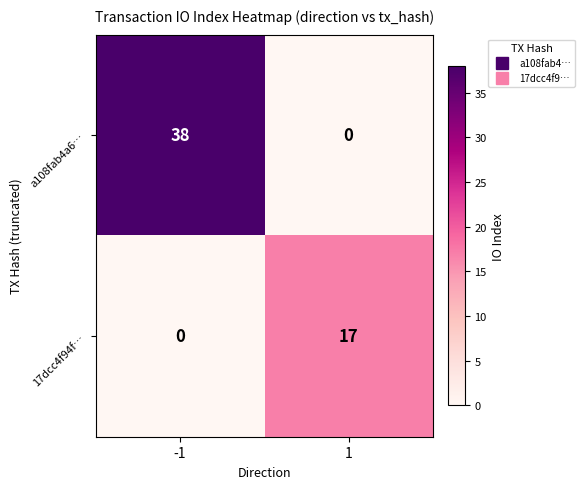

Count the number of data series in this chart.

2